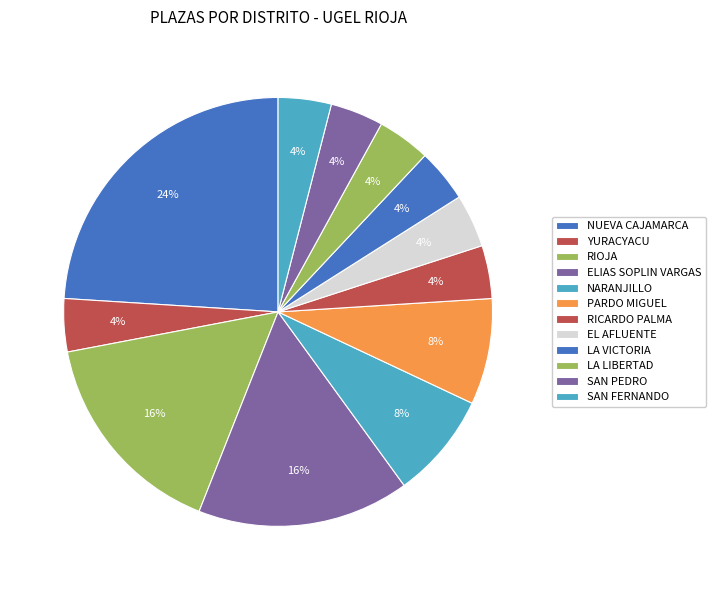

What percentage is the NUEVA CAJAMARCA slice, to the nearest percent?

24%